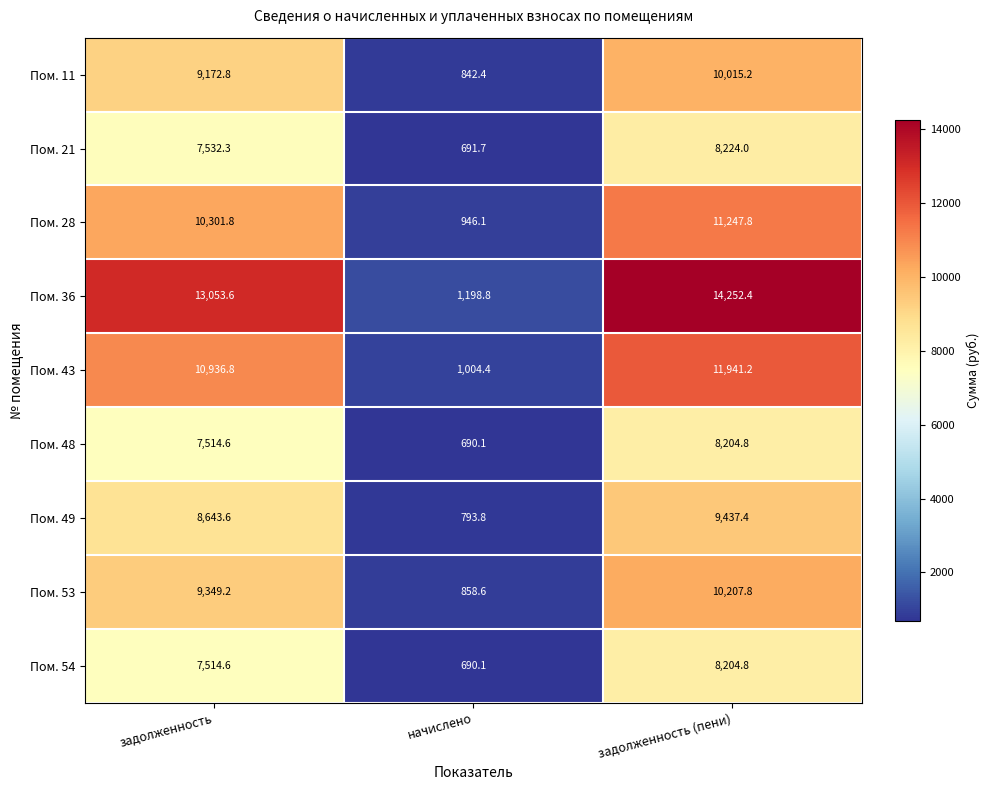

What is the average value of the Пом. 21 series?

5482.7